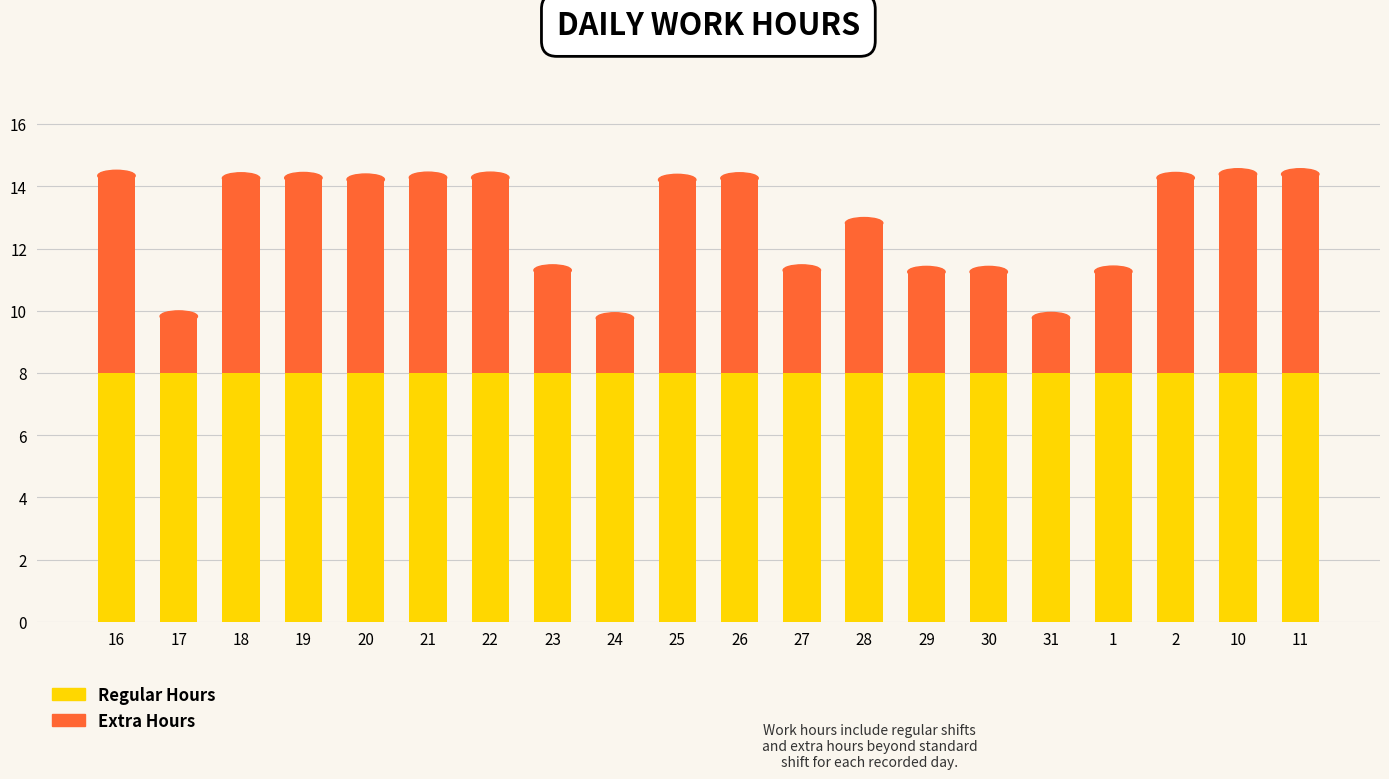

What is the average value of the Regular Hours series?

8.0